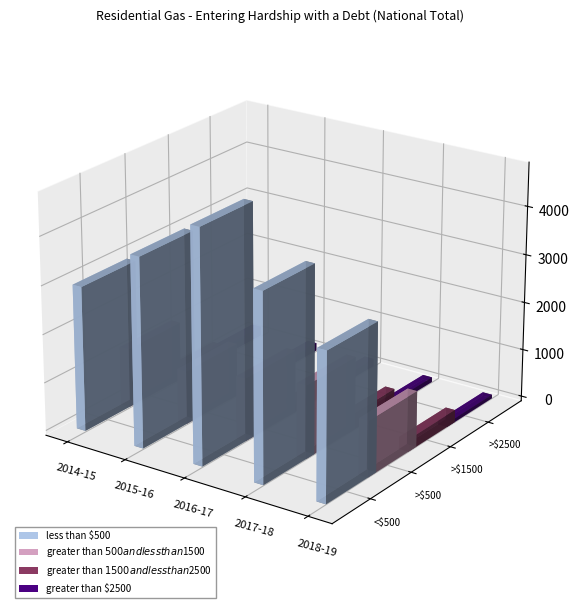

Between 2015-16 and 2018-19, which series saw the biggest shift?

less than $500